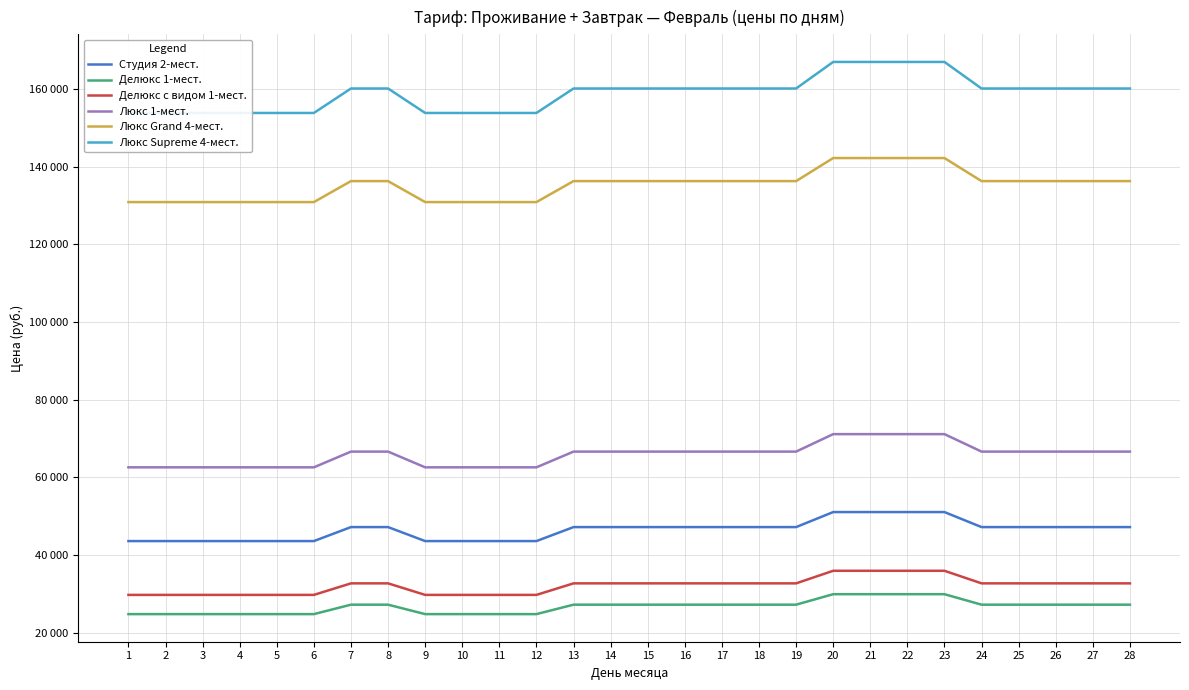

What is the approximate value of Студия 2-мест. at 23, to the nearest 10?

51030